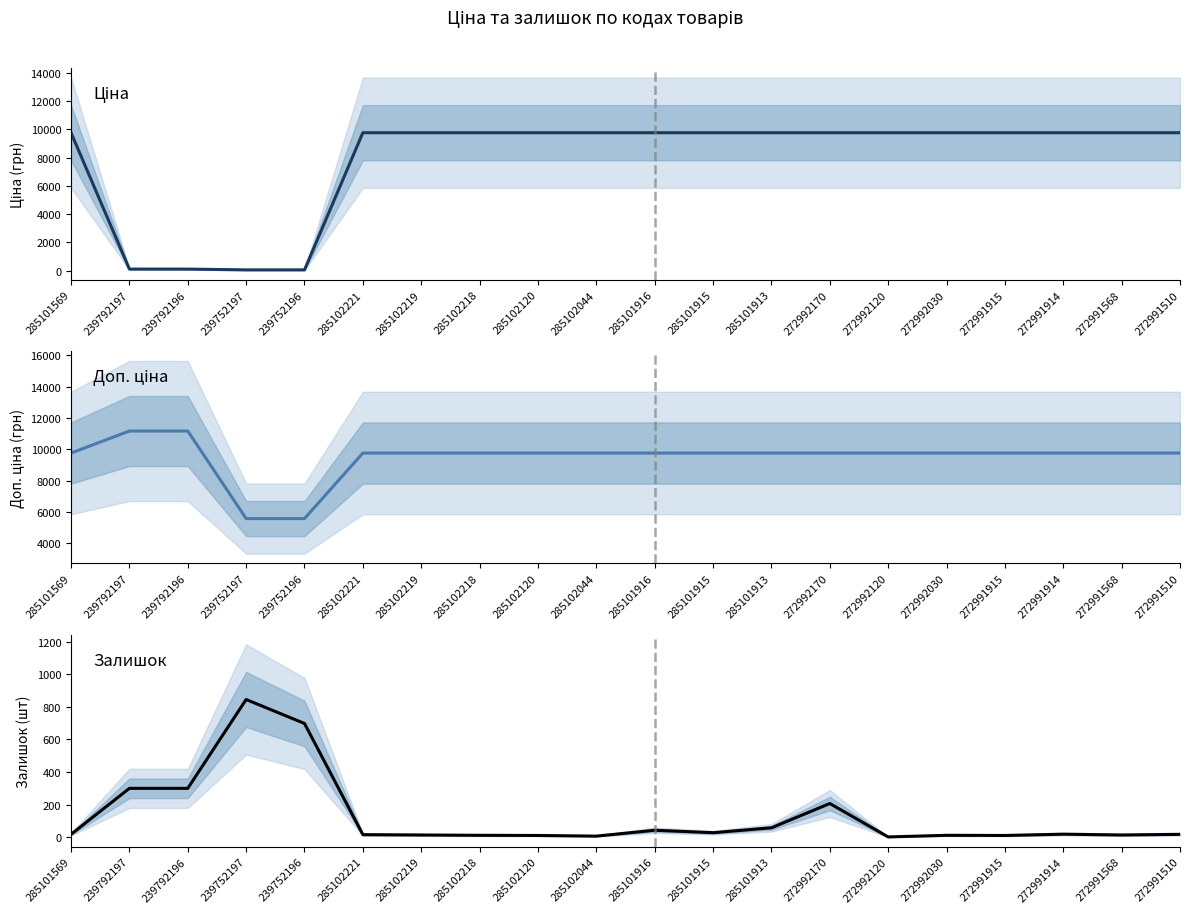

True or false: Доп. ціна and Залишок cross at least once.

False